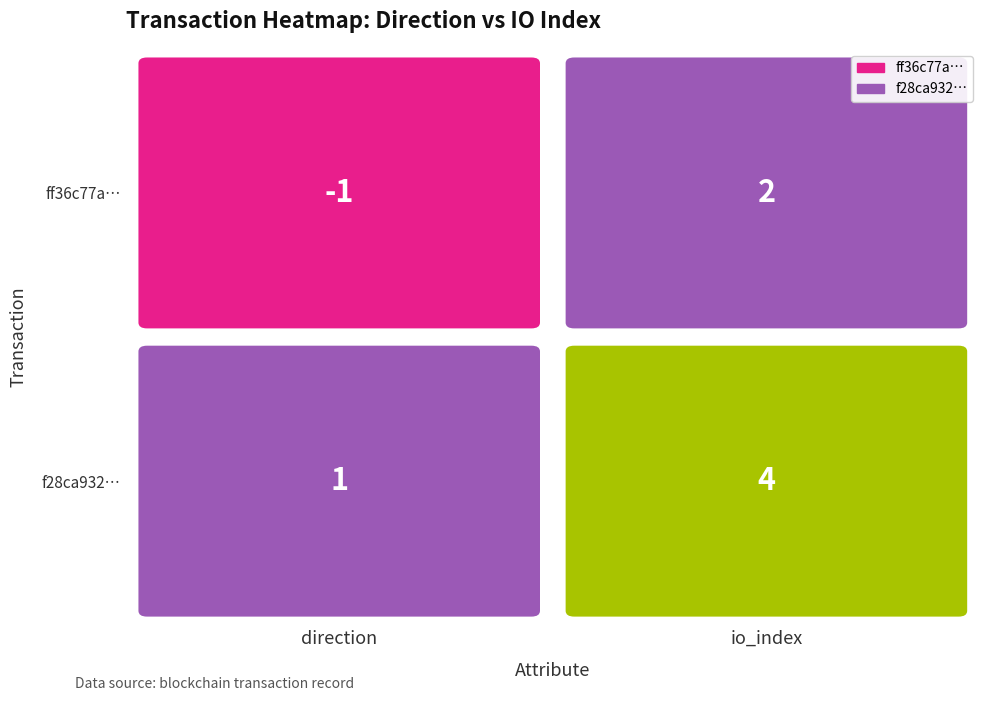

The value of f28ca932 at 1 is 7. True or false?

False